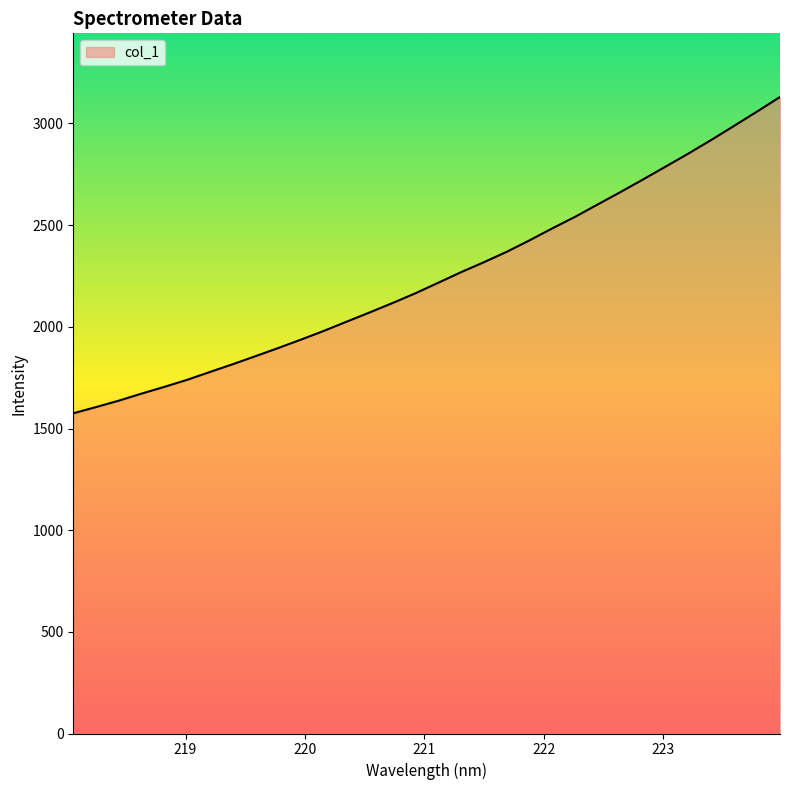

What is the difference between the maximum and minimum values?

1555.6